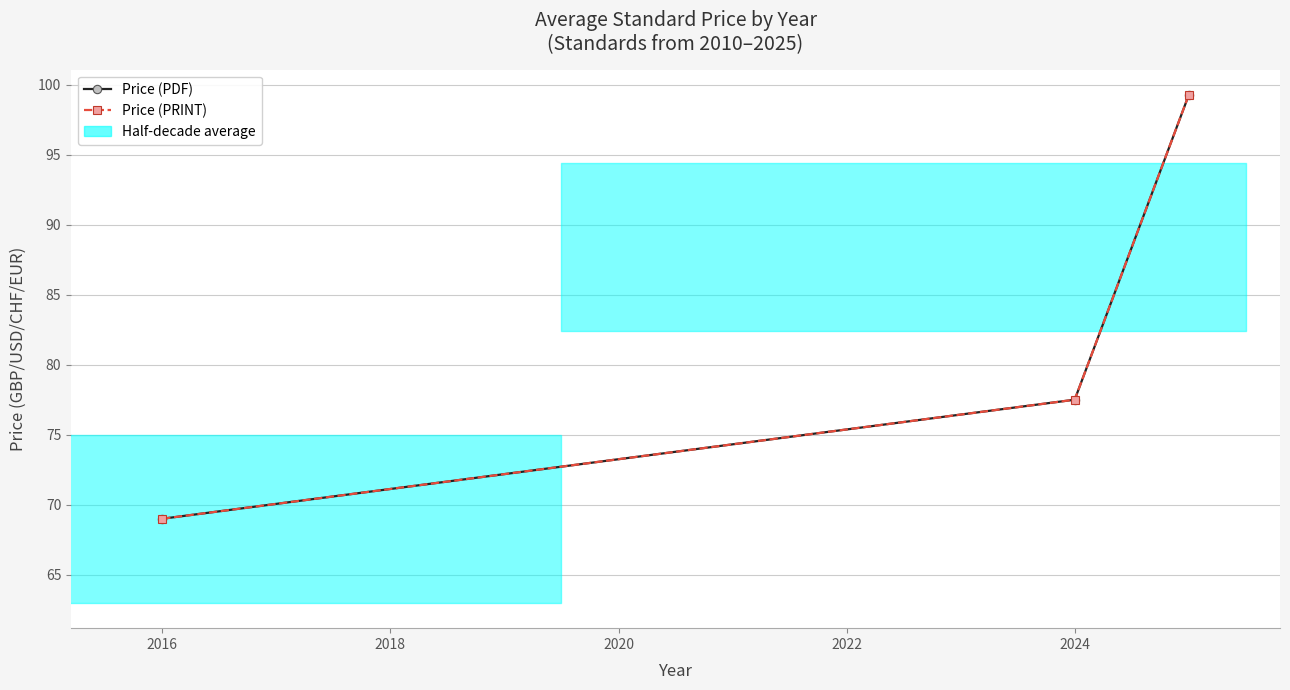

The value of Price (PDF) at 2016 is 99.1. True or false?

False